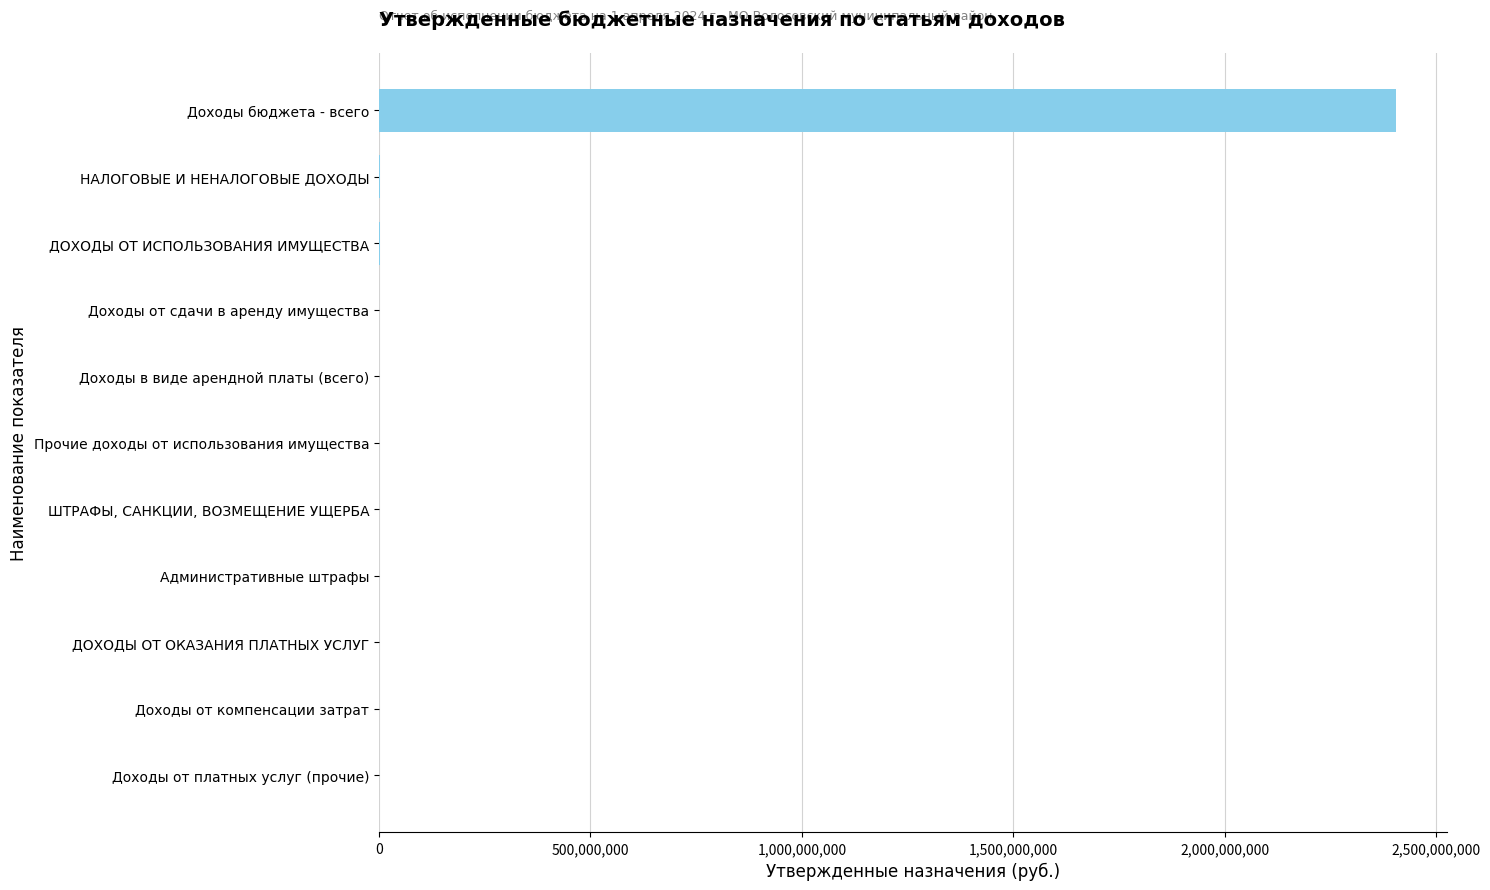

What is the average value?

219214833.3